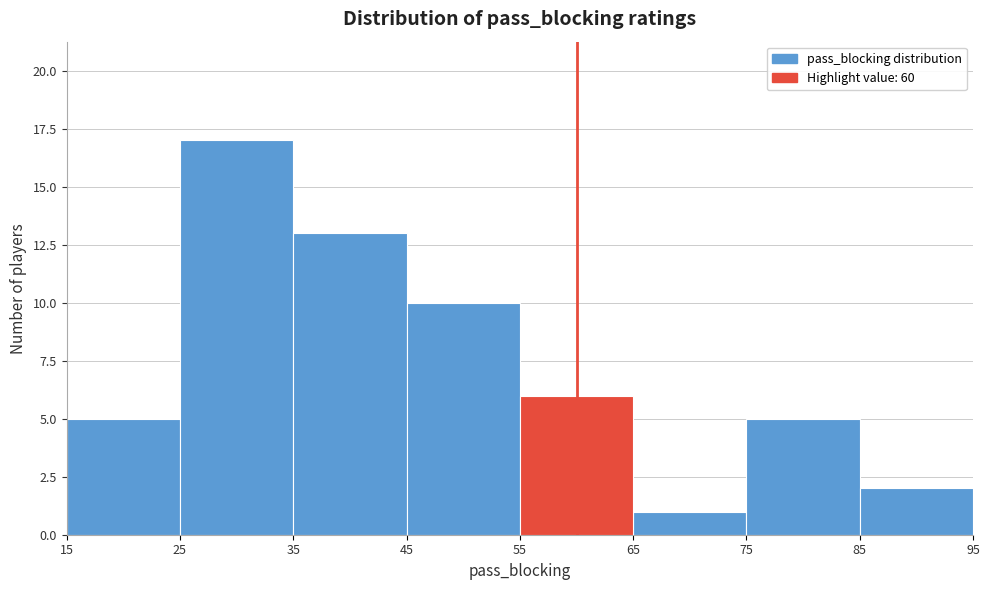

Reading left to right, list every bar in this chart as the range it spans on the x-axis followed by its height. The values are not printed on the chart, so give them approximately, as read against the axis.

15 to 25: 5
25 to 35: 17
35 to 45: 13
45 to 55: 10
55 to 65: 6
65 to 75: 1
75 to 85: 5
85 to 95: 2